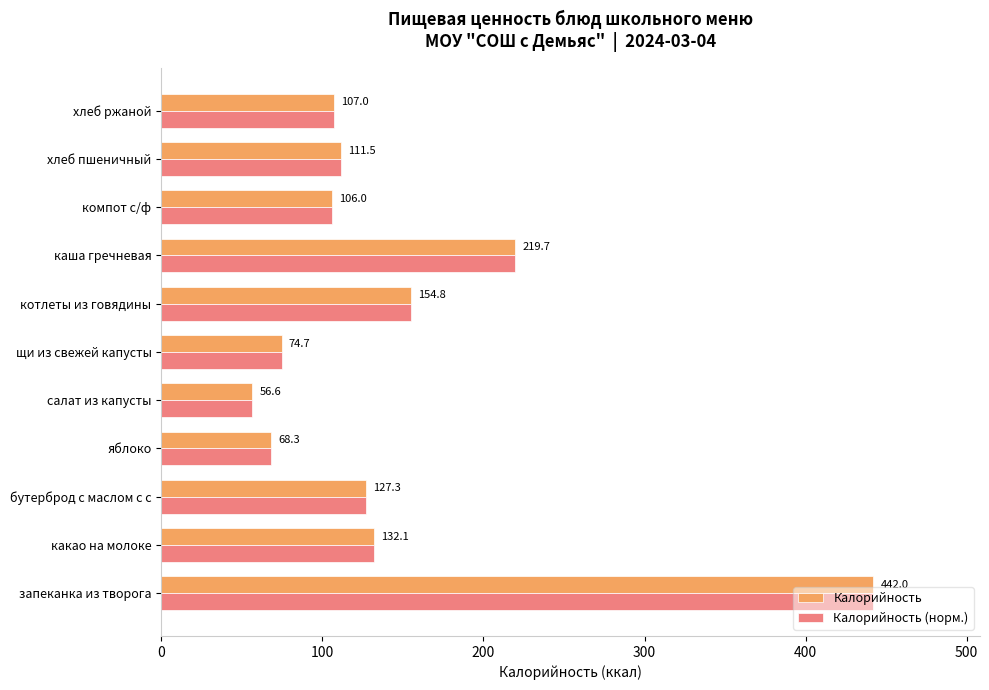

At how many categories does at least one series exceed 236?

1